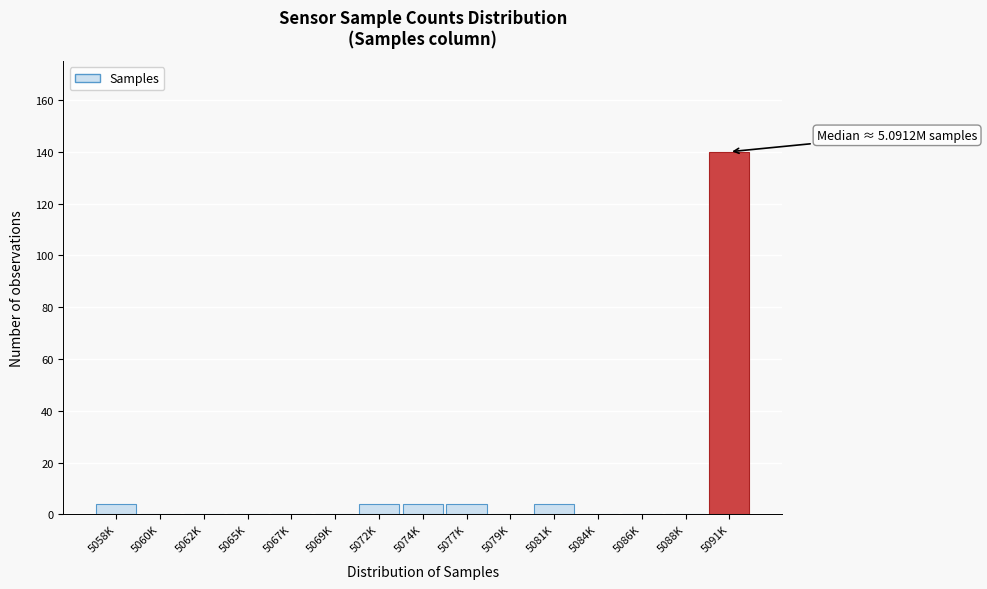

Reading left to right, what are all the values shown in this chart?

5058K=4	5060K=0	5062K=0	5065K=0	5067K=0	5069K=0	5072K=4	5074K=4	5077K=4	5079K=0	5081K=4	5084K=0	5086K=0	5088K=0	5091K=140